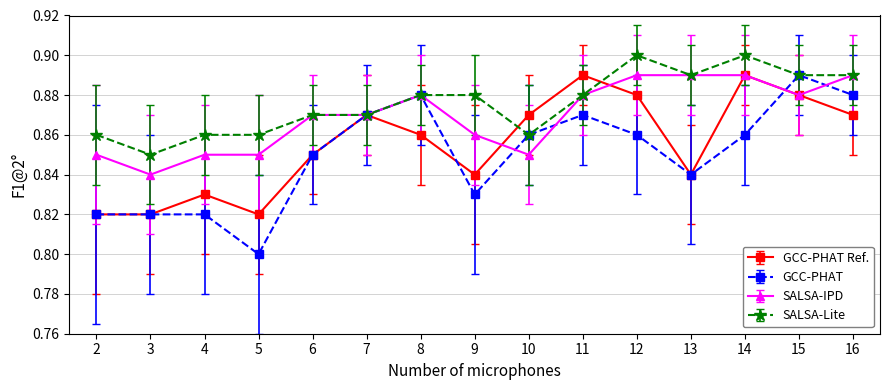

At which category does SALSA-IPD reach its first local valley?

3